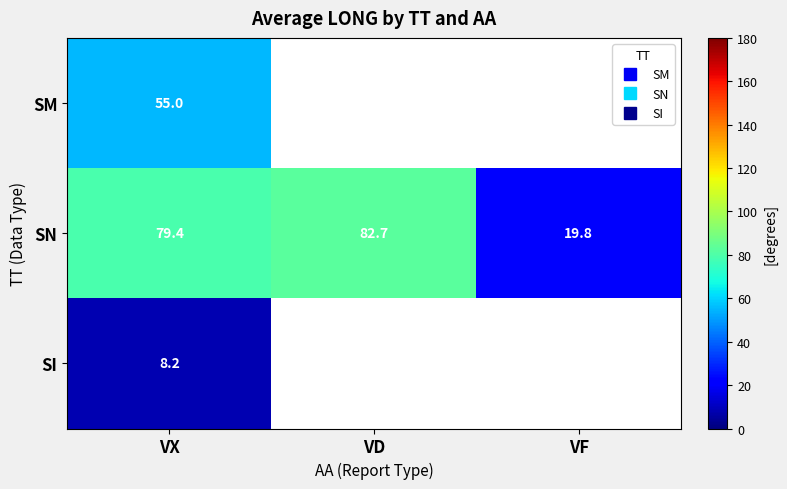

Is the value of SN at VD greater than the value of SM at VF?

Yes